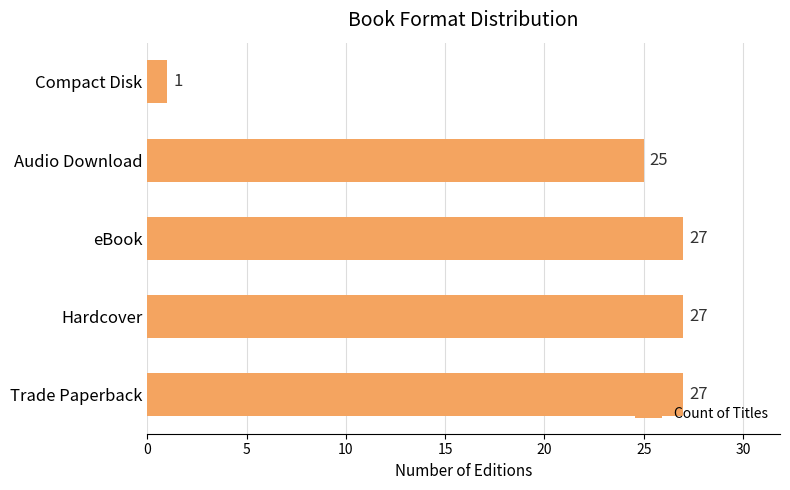

What is the ratio of the value at Trade Paperback to the value at Audio Download?

1.1